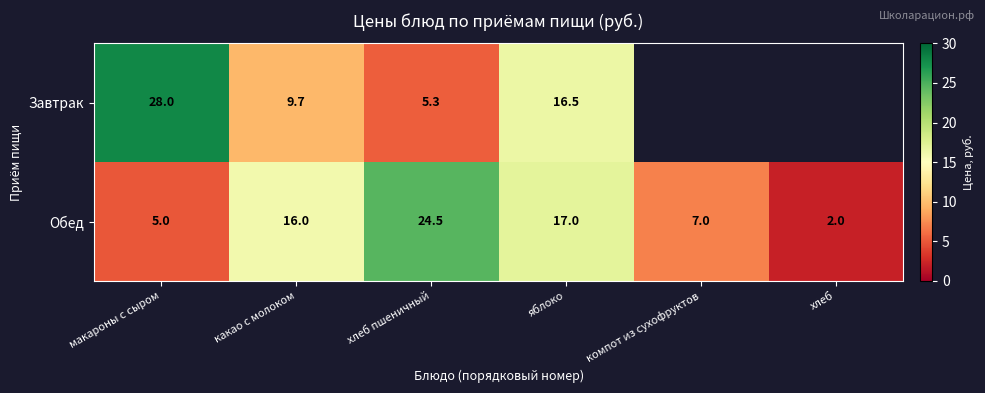

At which label does Обед reach its minimum?

хлеб